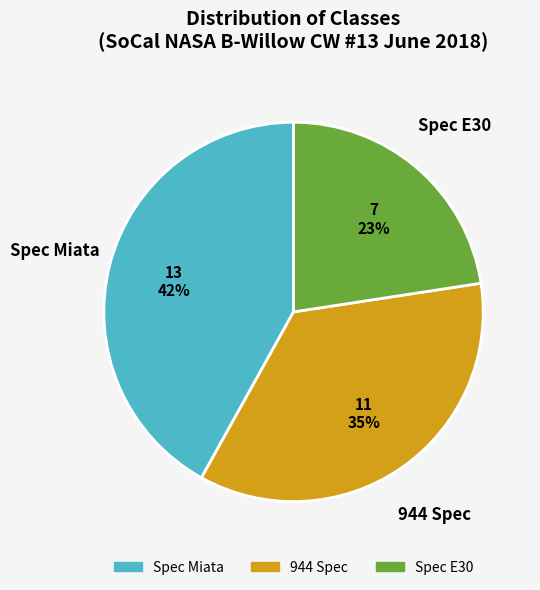

To the nearest percent, what is the average slice percentage?

33%